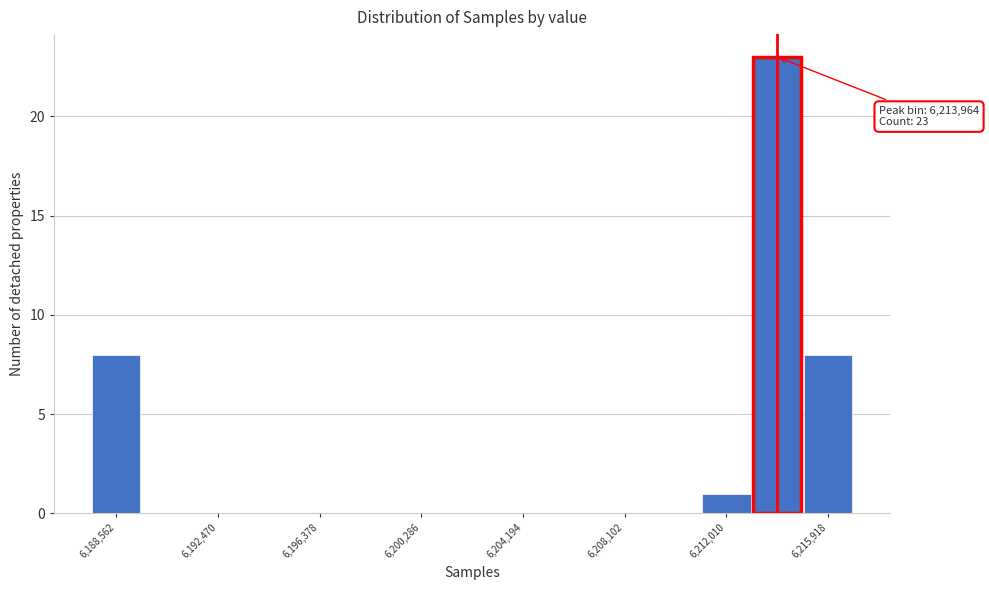

Read against the x-axis, roughly where is the centre of the tallest bar?

6214000